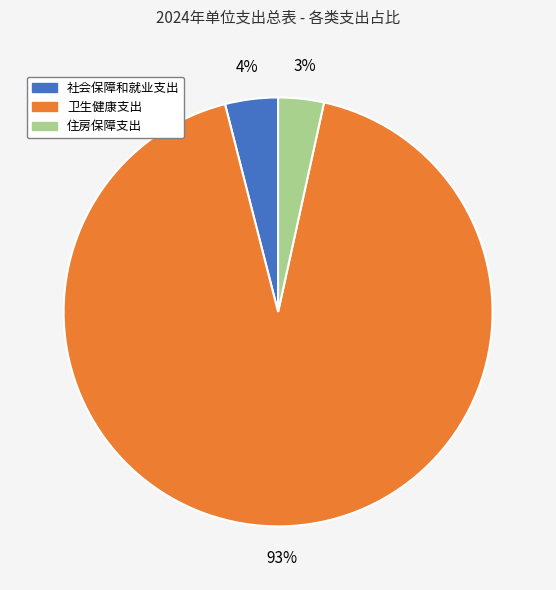

True or false: 住房保障支出 accounts for 3% of the total.

True